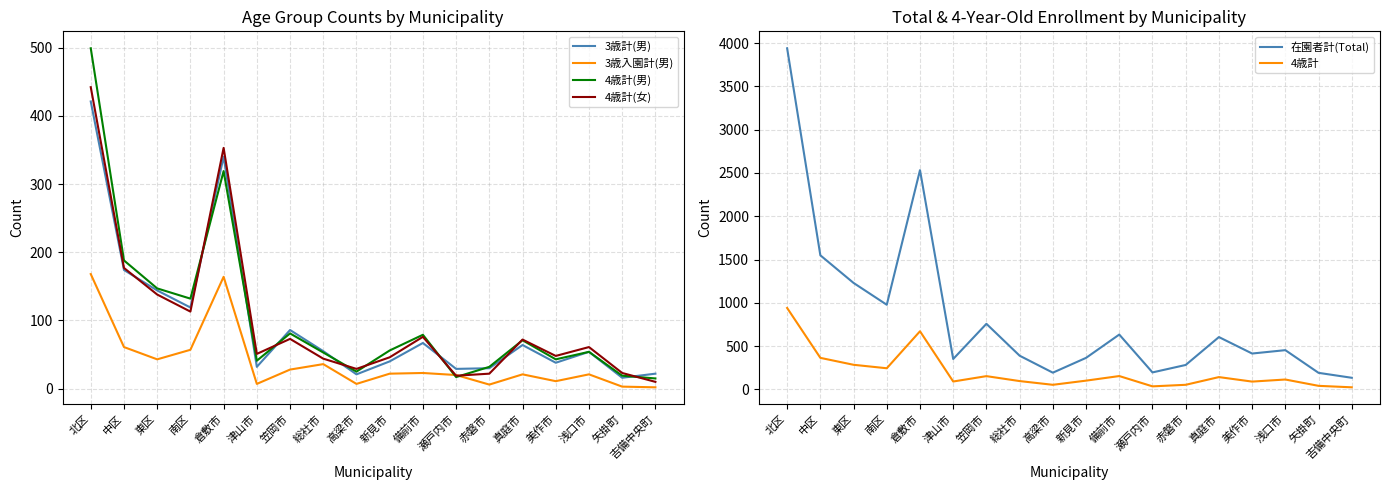

True or false: 4歳計(女) and 3歳入園計(男) cross at least once.

True